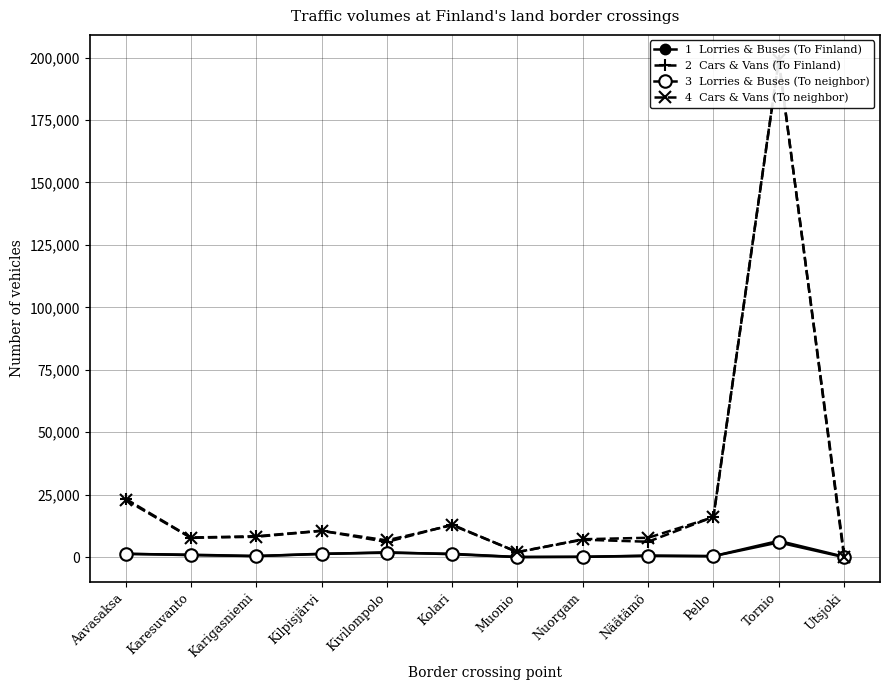

What is the spread (max minus min) of values at Utsjoki?

1310